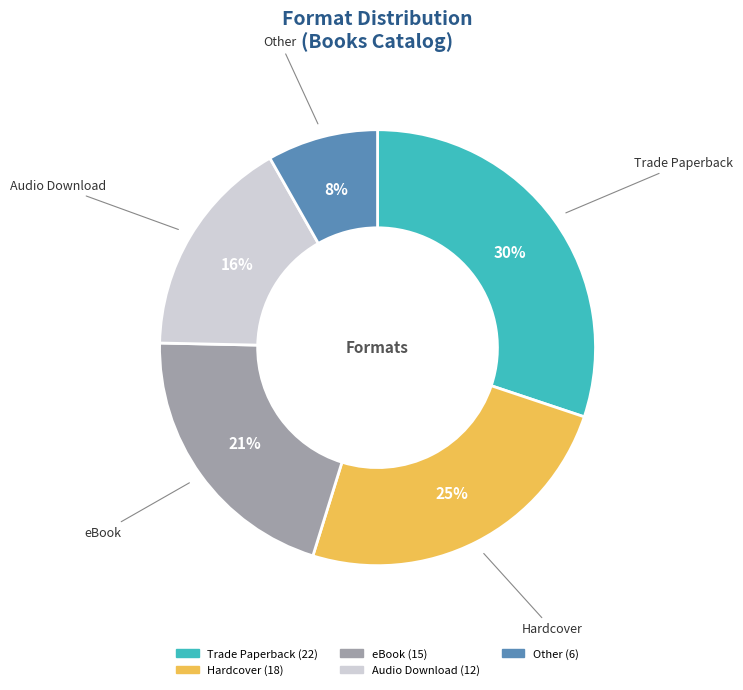

Is it true that Audio Download is 7% of the pie?

False